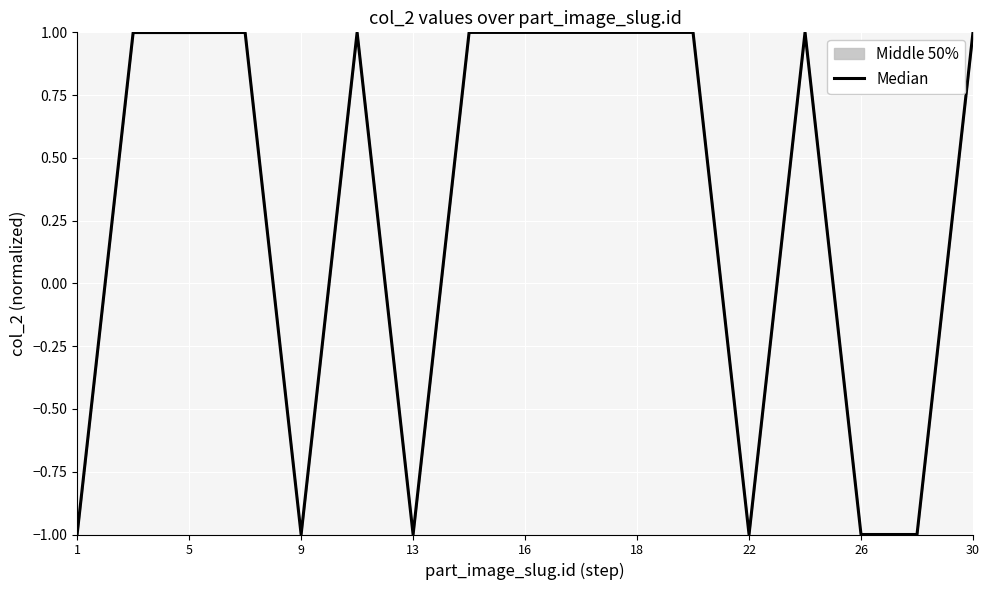

How many distinct data groups are displayed?

1